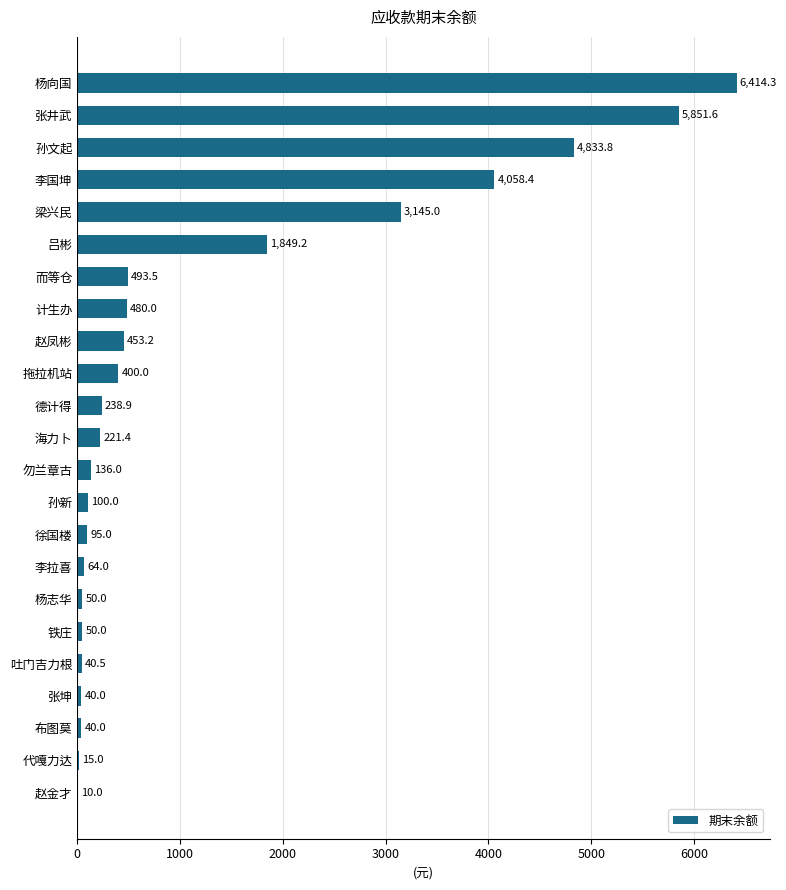

How many values exceed 221?

12